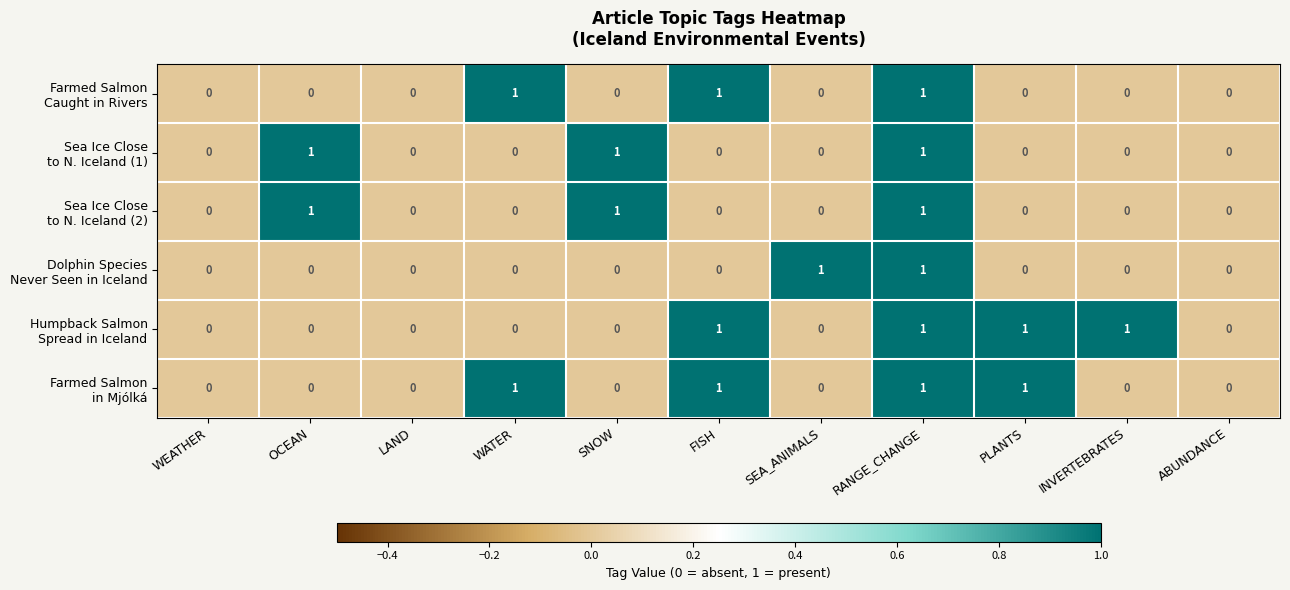

At which category is the sum across all series the highest?

RANGE_CHANGE